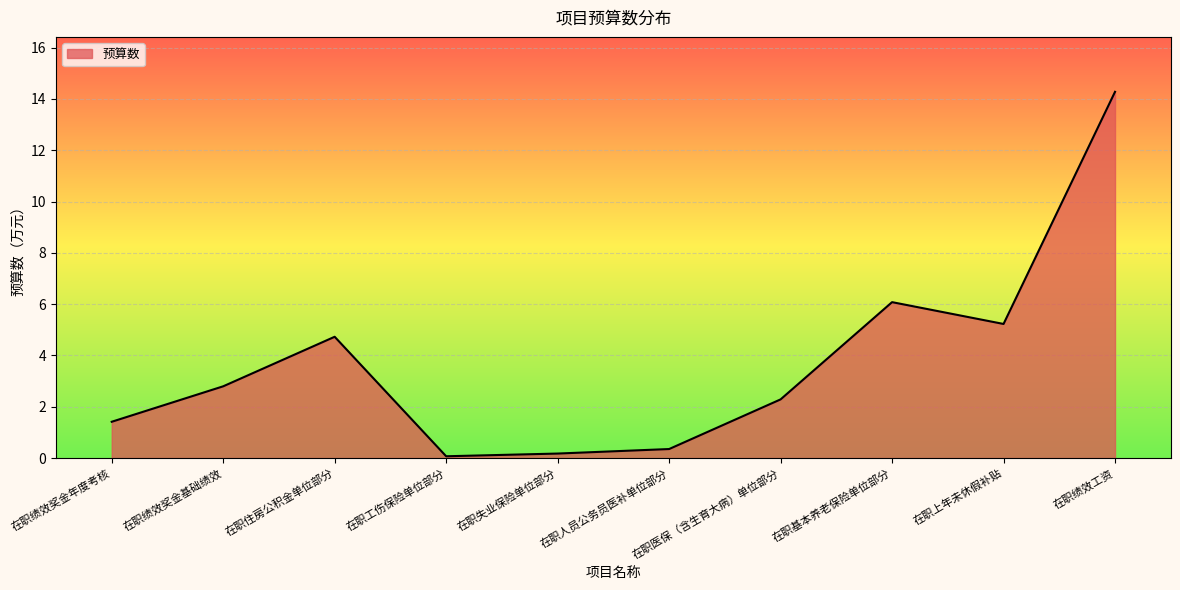

What position from the left is 在职上年未休假补贴?

9